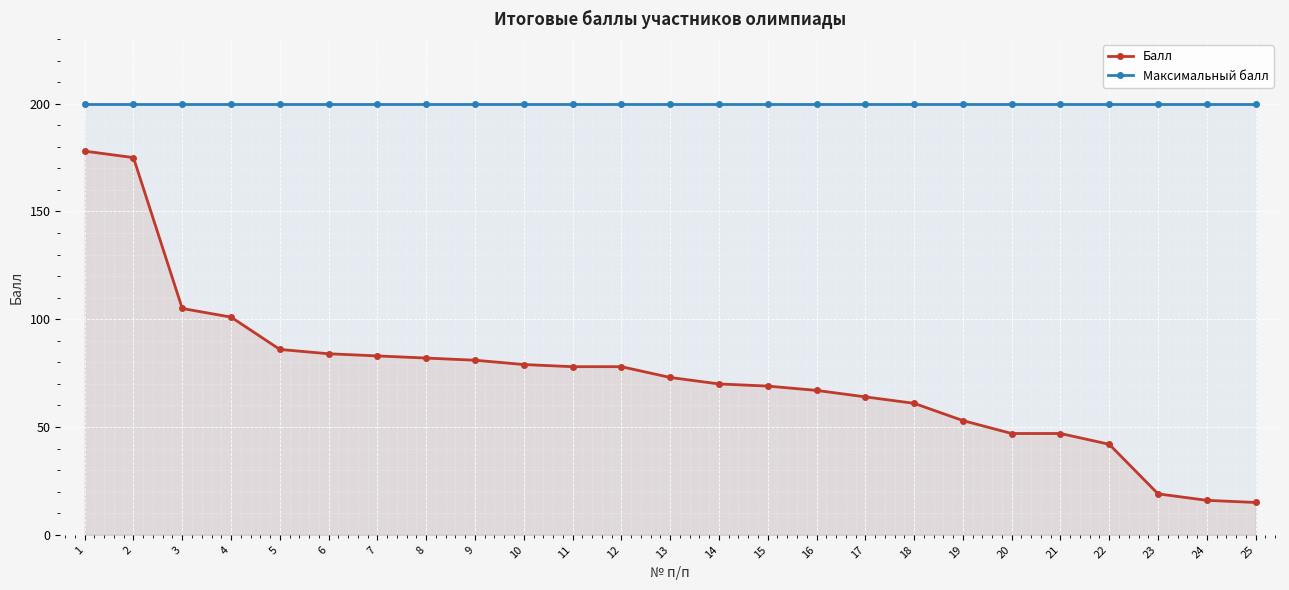

Between 2 and 19, which series saw the biggest shift?

Балл